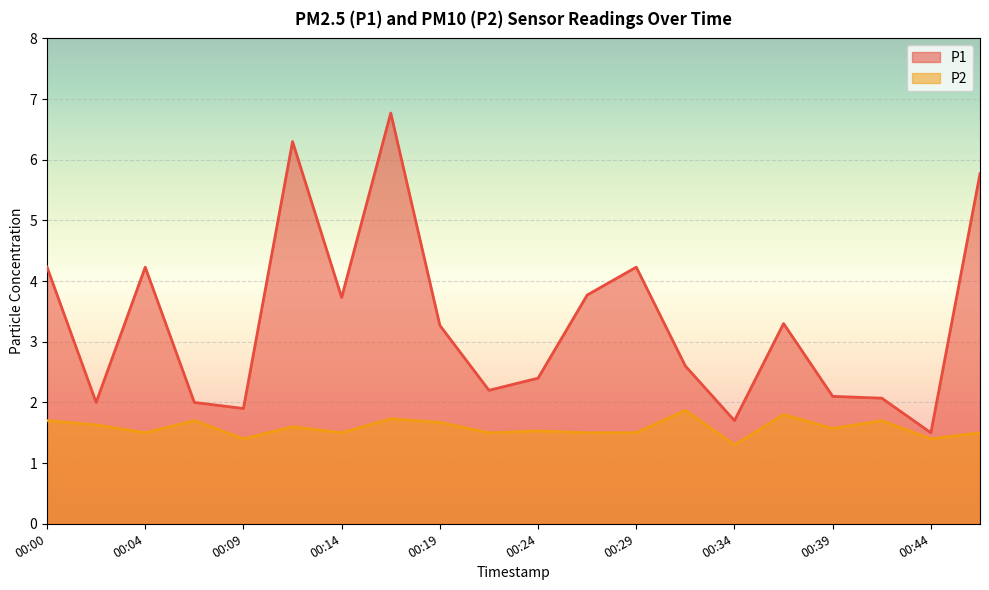

What are all the series names shown in the legend?

P1, P2